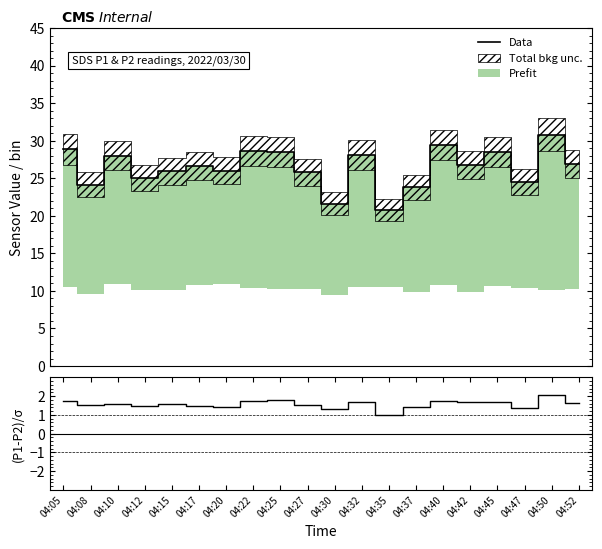

List the series in order of their overall mean, highest first.

Data, (P1-P2)/σ